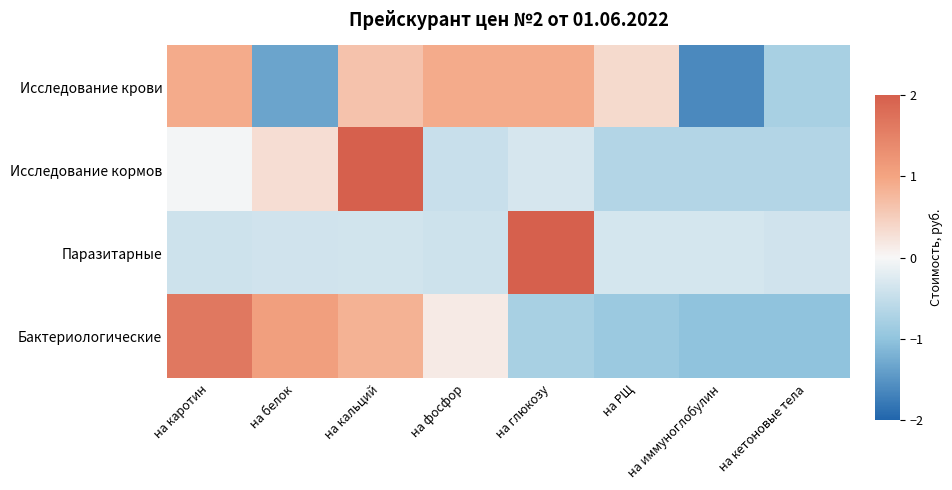

Which series changed the most between на фосфор and на иммуноглобулин?

Исследование крови